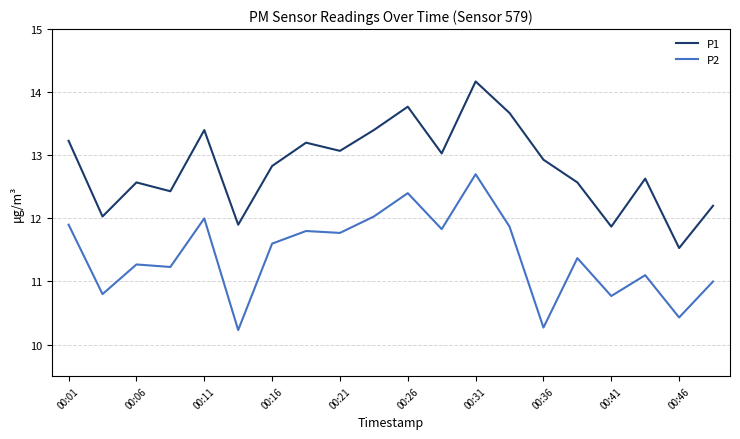

Rank the series by their maximum value, from highest to lowest.

P1, P2